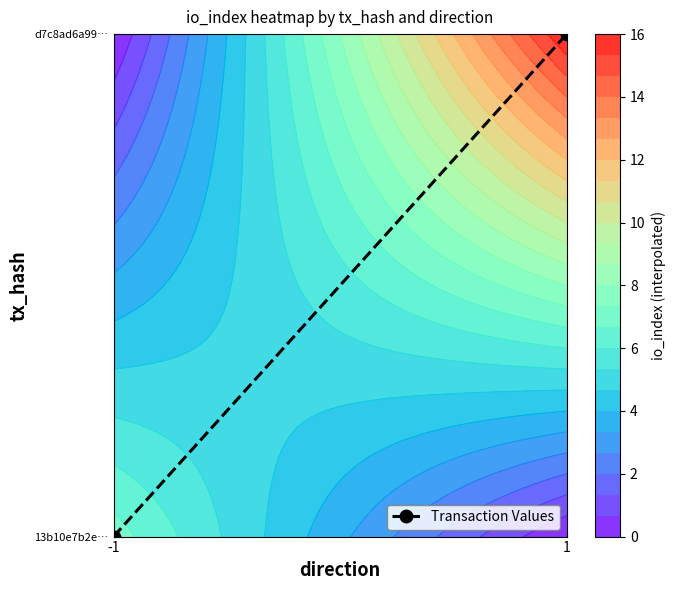

What is the difference between the values at 1 and -1?

1